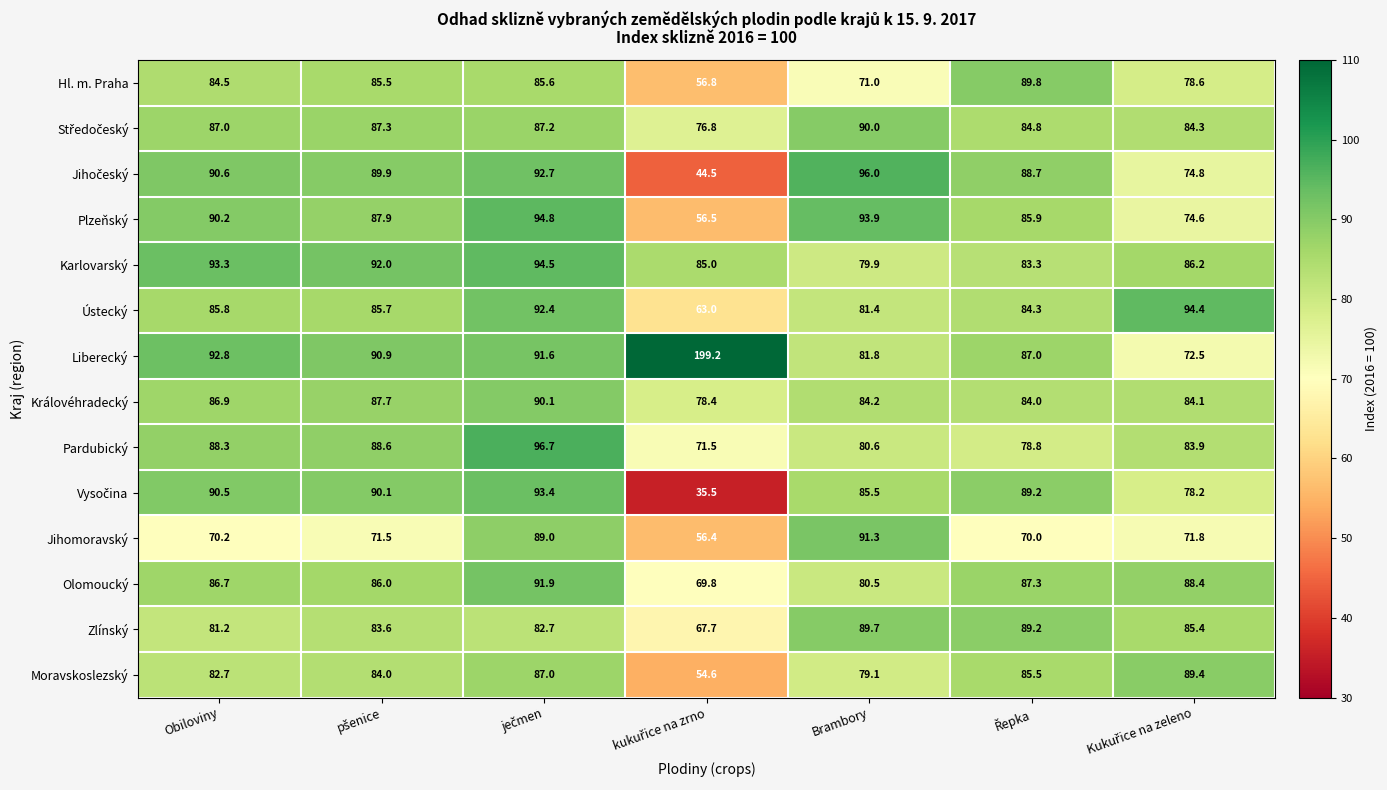

What is the smallest value displayed?

35.5